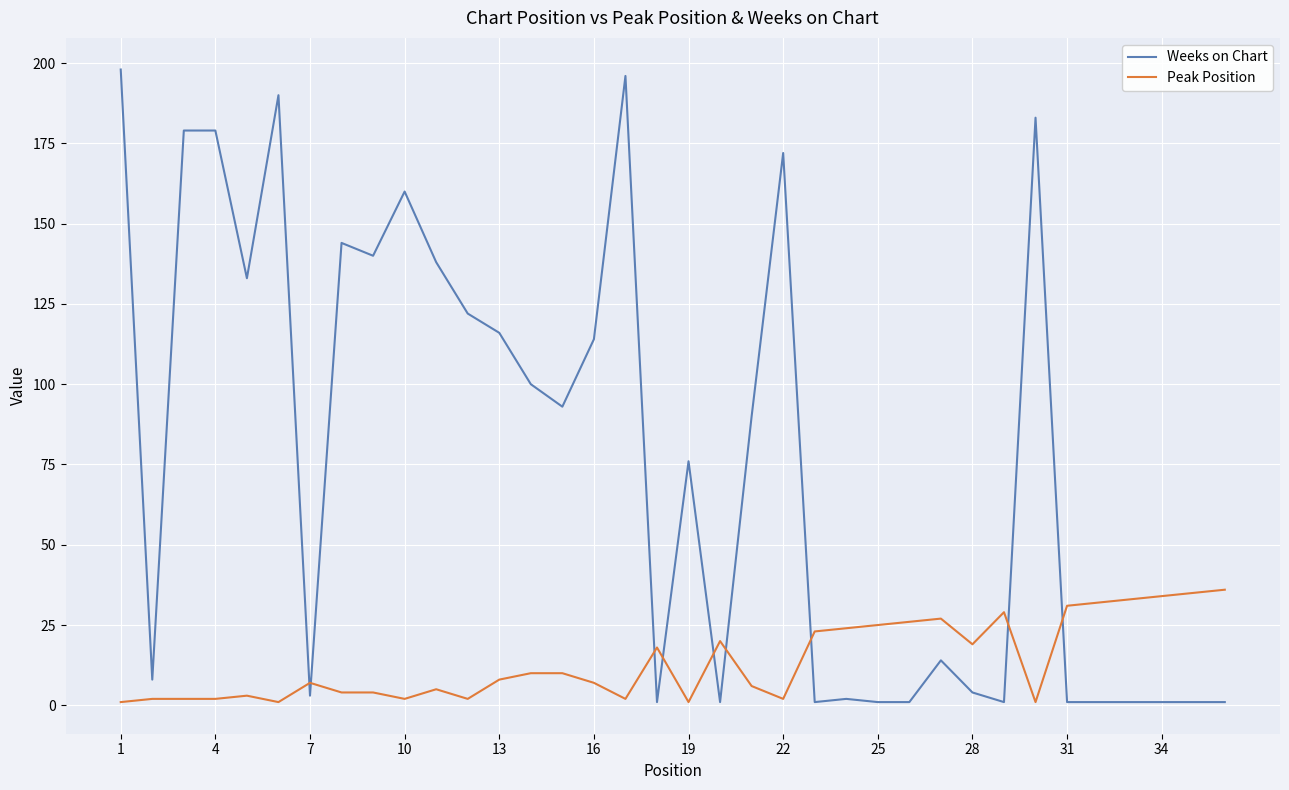

Rank the series by their average value, from lowest to highest.

Peak Position, Weeks on Chart